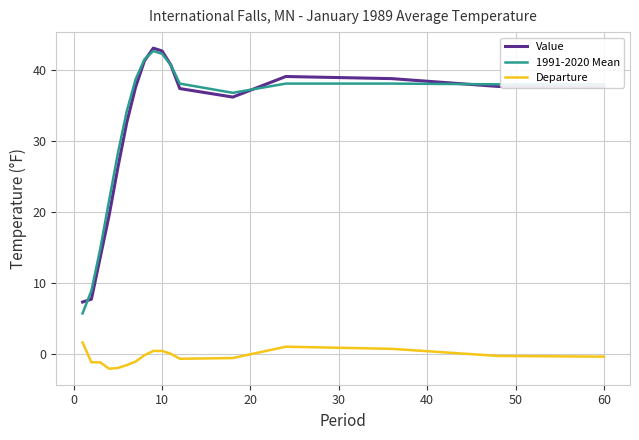

True or false: Departure and 1991-2020 Mean intersect in this chart.

False